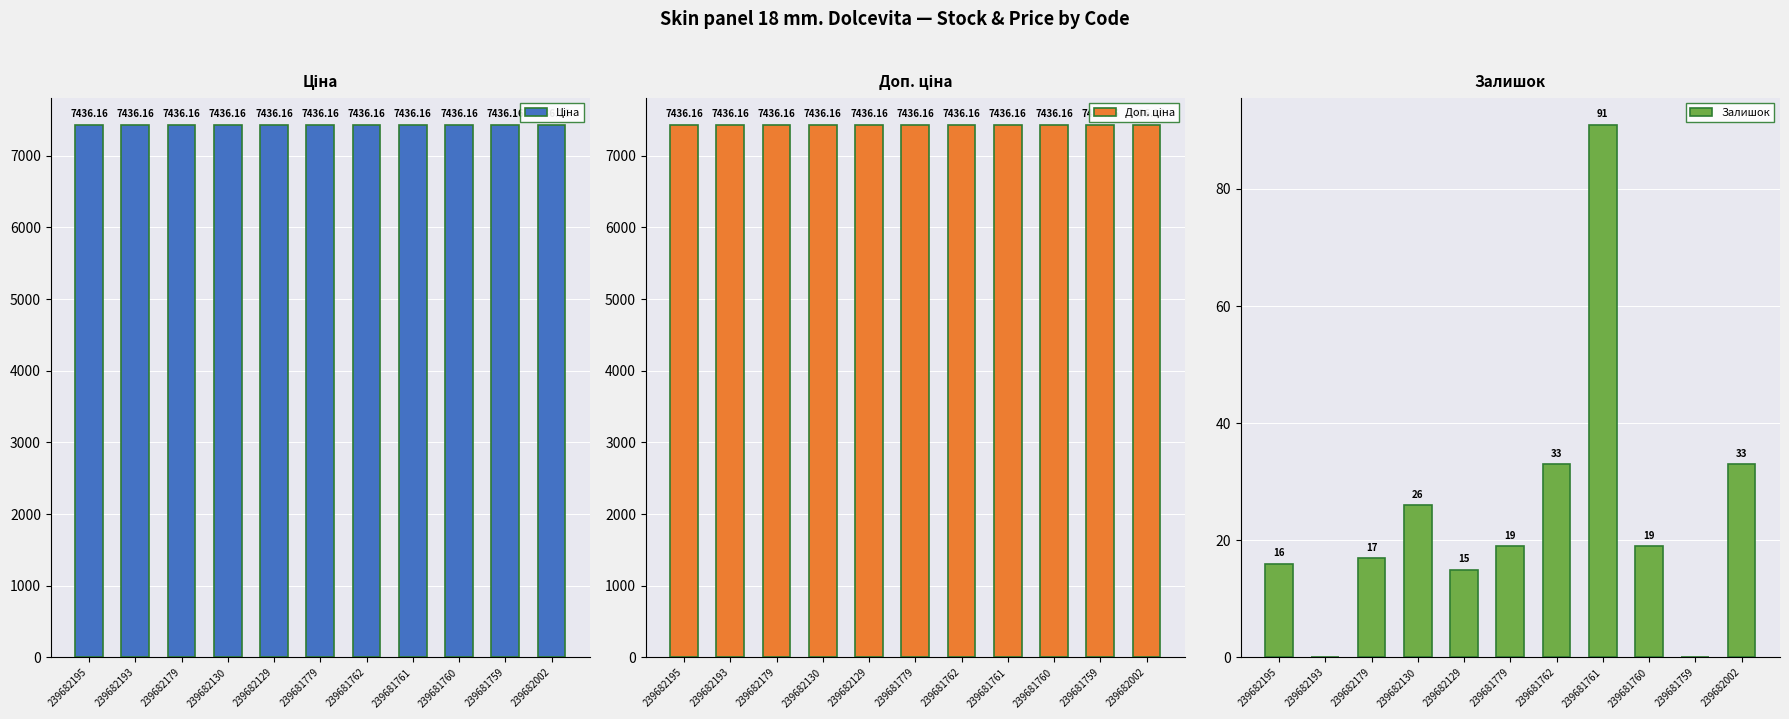

What is the sum of all Ціна values?

81797.8